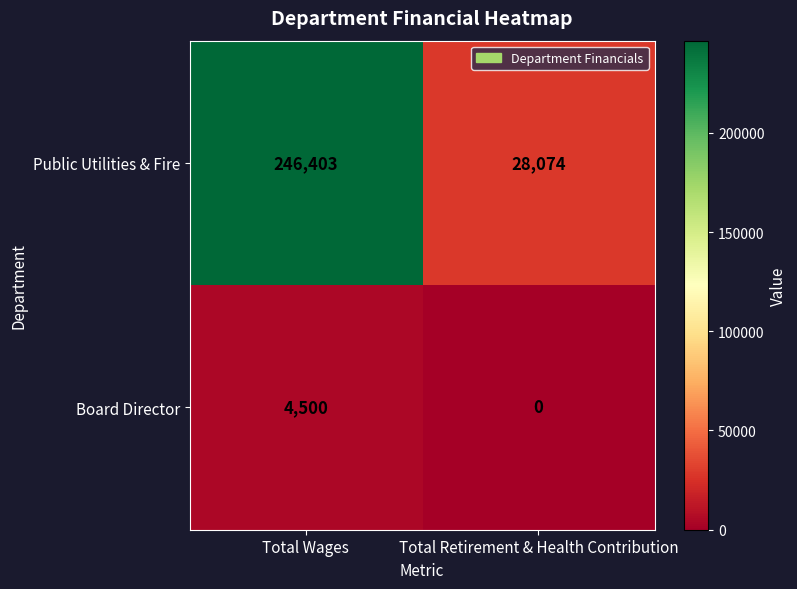

Reading left to right, list all the values displayed in this chart.

Public Utilities & Fire: 246403	28074
Board Director: 4500	0